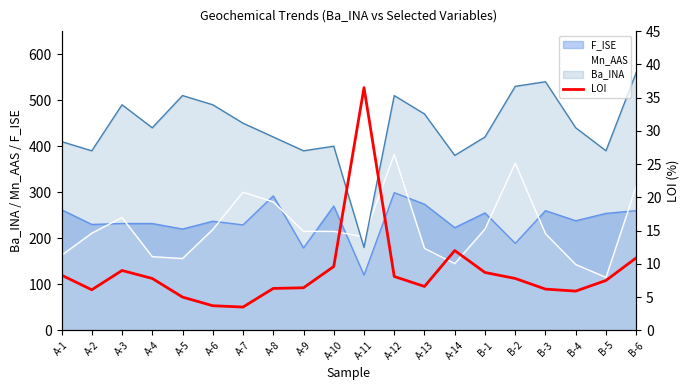

True or false: the data shows 1.8 at B-3.

False